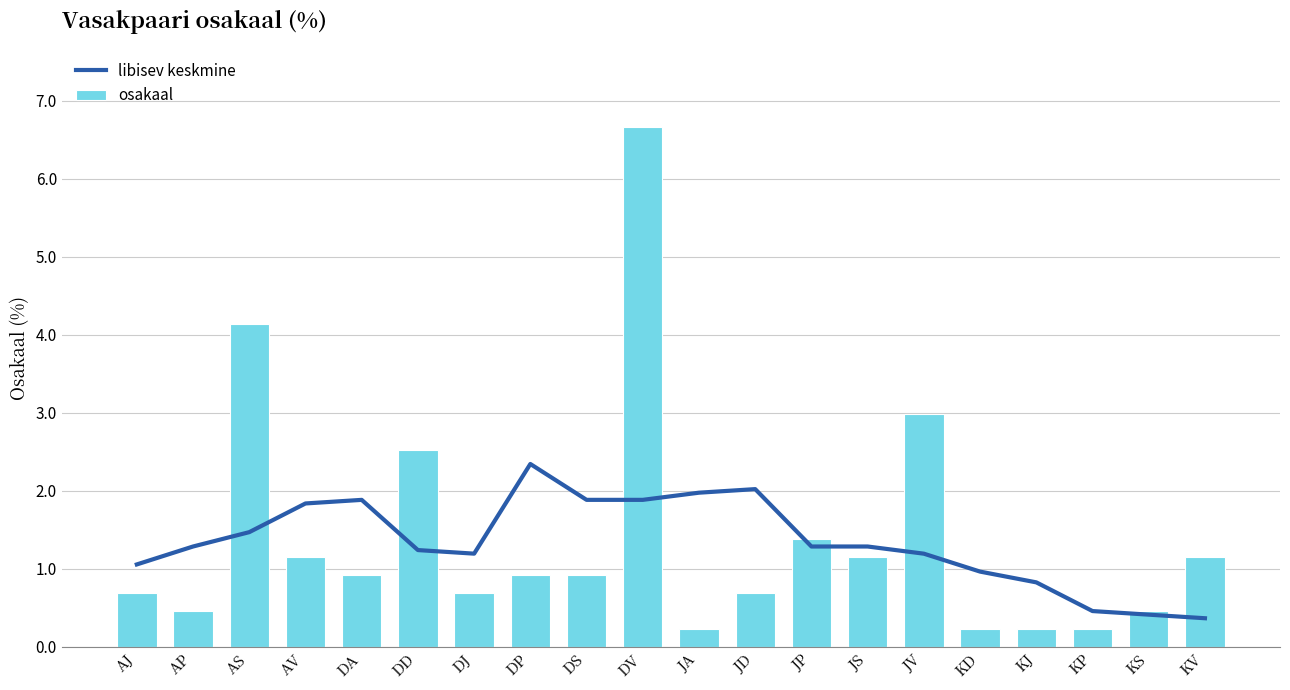

Which series has the largest range (max minus min)?

osakaal